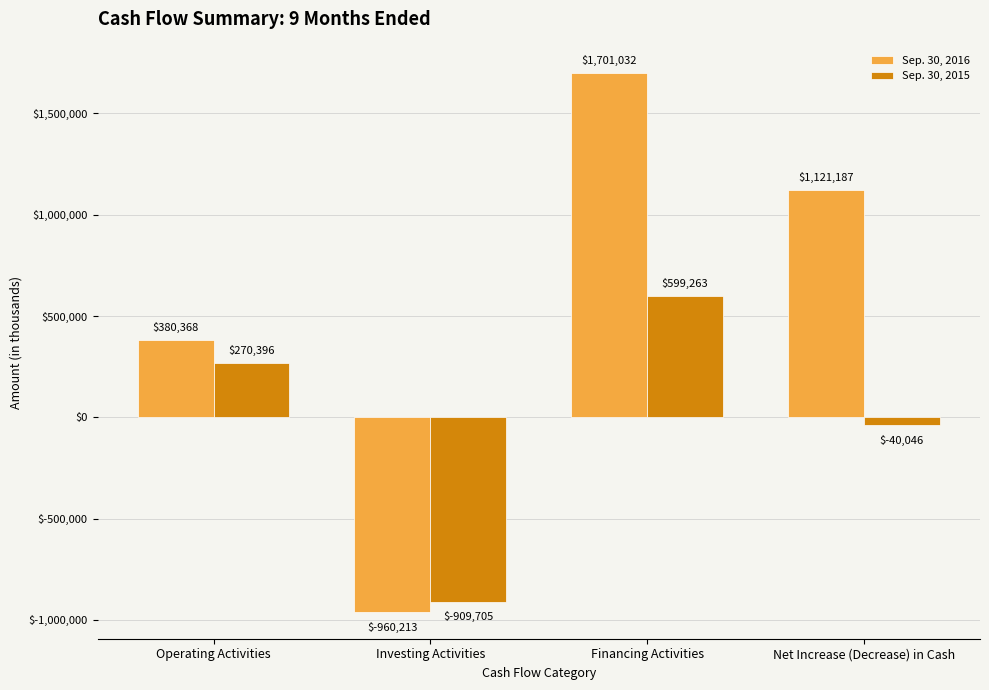

How many values in Sep. 30, 2016 are below zero?

1